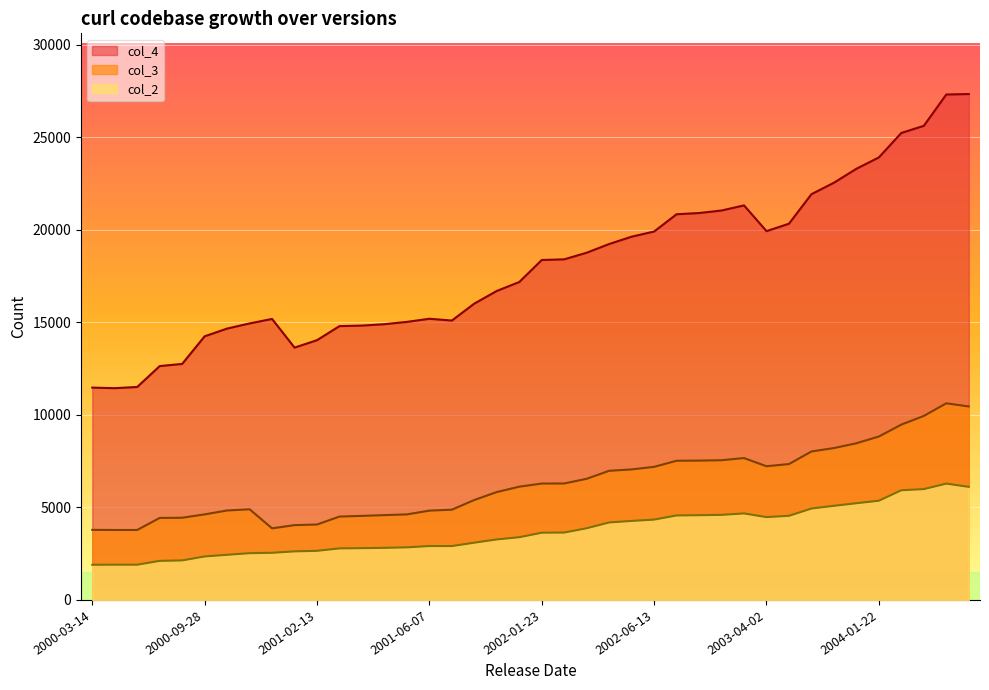

What is the sum of all col_3 values?

250977